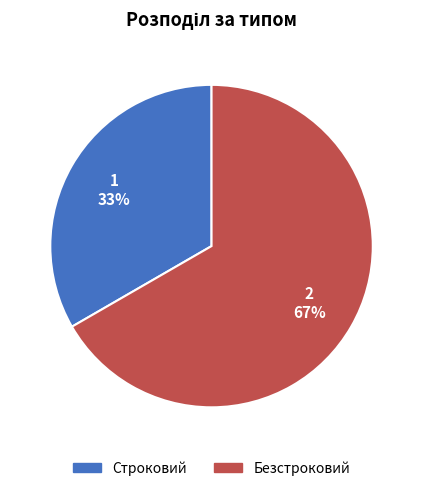

What is the smallest slice in the pie chart?

Строковий